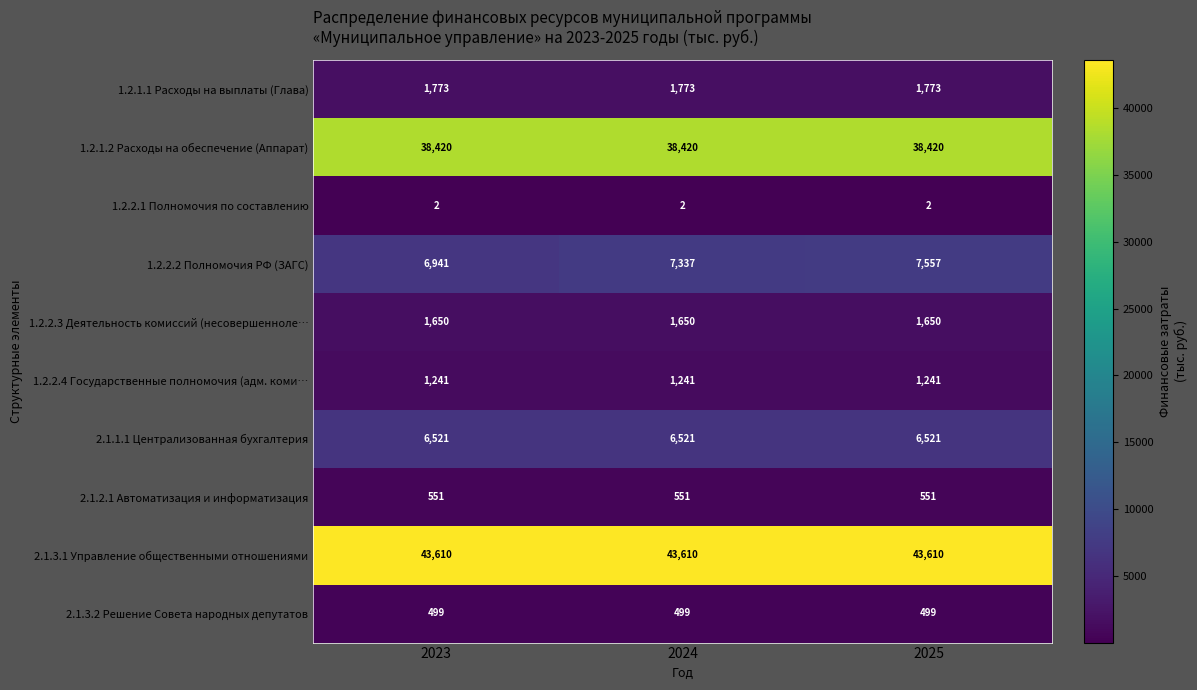

Reading left to right, list all the values displayed in this chart.

1.2.1.1 Расходы на выплаты (Глава): 2023=1773	2024=1773	2025=1773
1.2.1.2 Расходы на обеспечение (Аппарат): 2023=38420	2024=38420	2025=38420
1.2.2.1 Полномочия по составлению: 2023=2	2024=2	2025=2
1.2.2.2 Полномочия РФ (ЗАГС): 2023=6941	2024=7337	2025=7557
1.2.2.3 Деятельность комиссий (несовершенноле…: 2023=1650	2024=1650	2025=1650
1.2.2.4 Государственные полномочия (адм. коми…: 2023=1241	2024=1241	2025=1241
2.1.1.1 Централизованная бухгалтерия: 2023=6521	2024=6521	2025=6521
2.1.2.1 Автоматизация и информатизация: 2023=551	2024=551	2025=551
2.1.3.1 Управление общественными отношениями: 2023=43610	2024=43610	2025=43610
2.1.3.2 Решение Совета народных депутатов: 2023=499	2024=499	2025=499